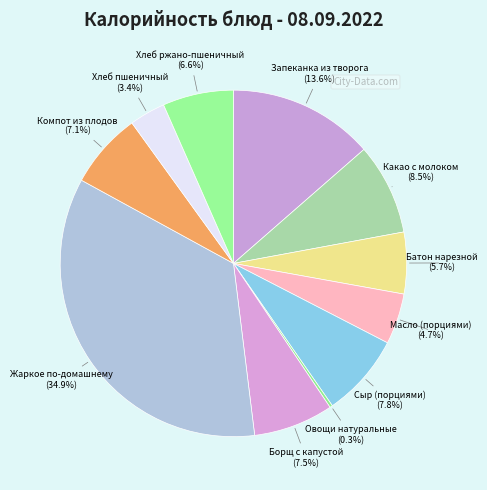

Rank the categories by value from lowest to highest.

Овощи натуральные, Хлеб пшеничный, Масло (порциями), Батон нарезной, Хлеб ржано-пшеничный, Компот из плодов, Борщ с капустой, Сыр (порциями), Какао с молоком, Запеканка из творога, Жаркое по-домашнему